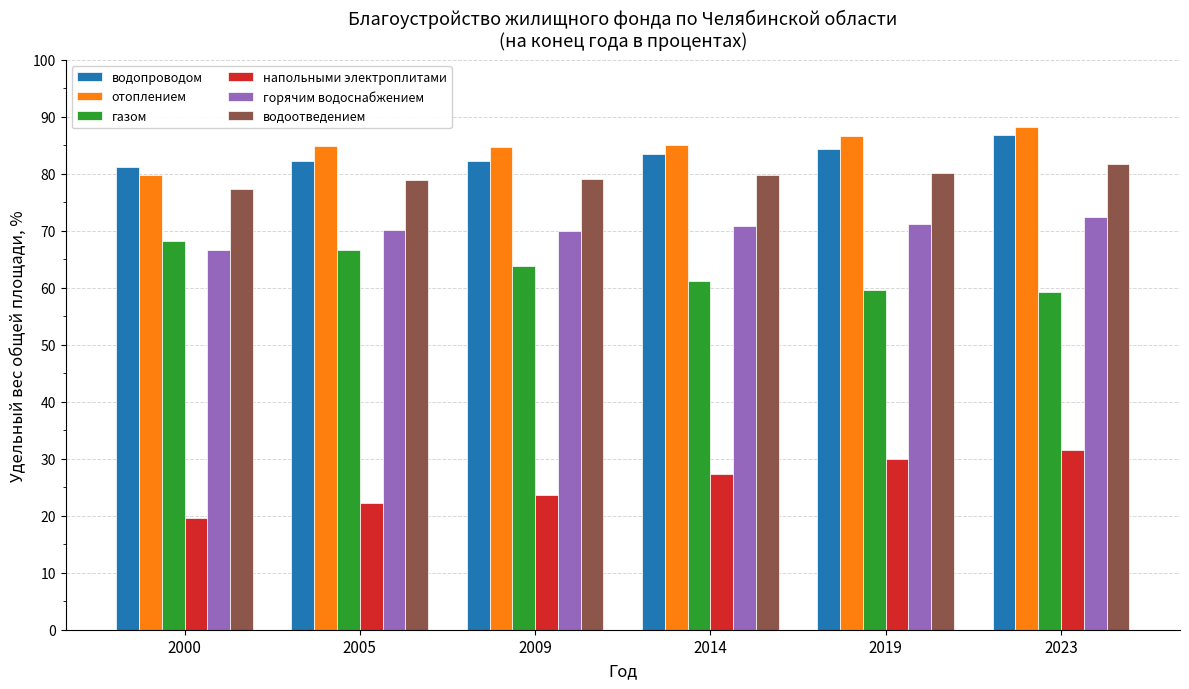

Which category has the lowest value in the отоплением series?

2000